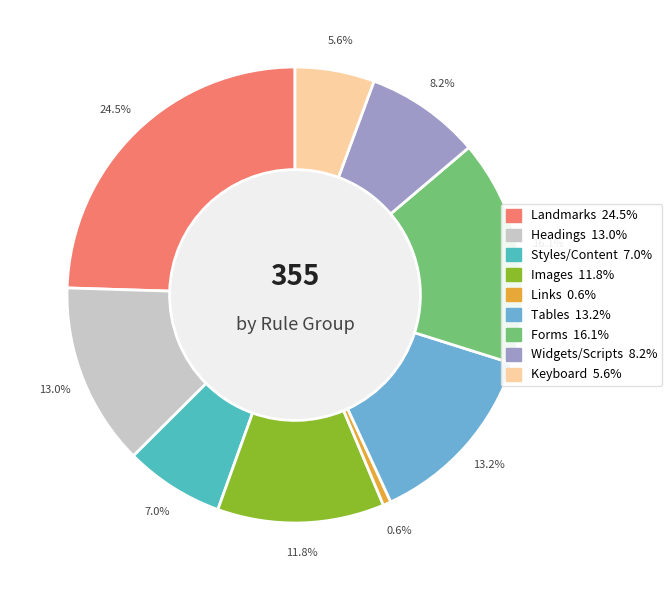

How many segments does this pie chart have?

9